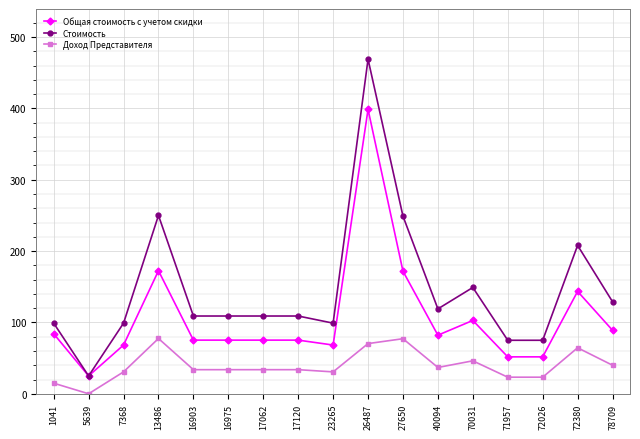

What is the highest value of the Стоимость series?

469.0